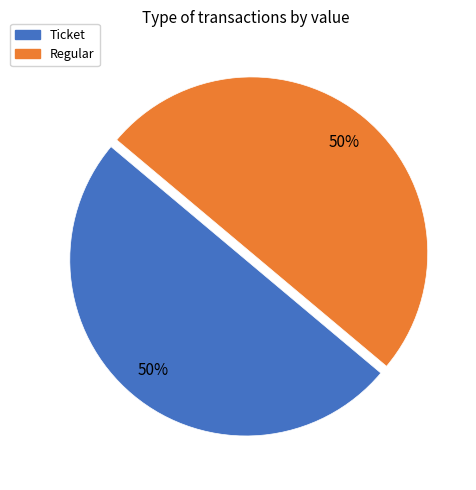

What percentage is the Regular slice, to the nearest percent?

50%